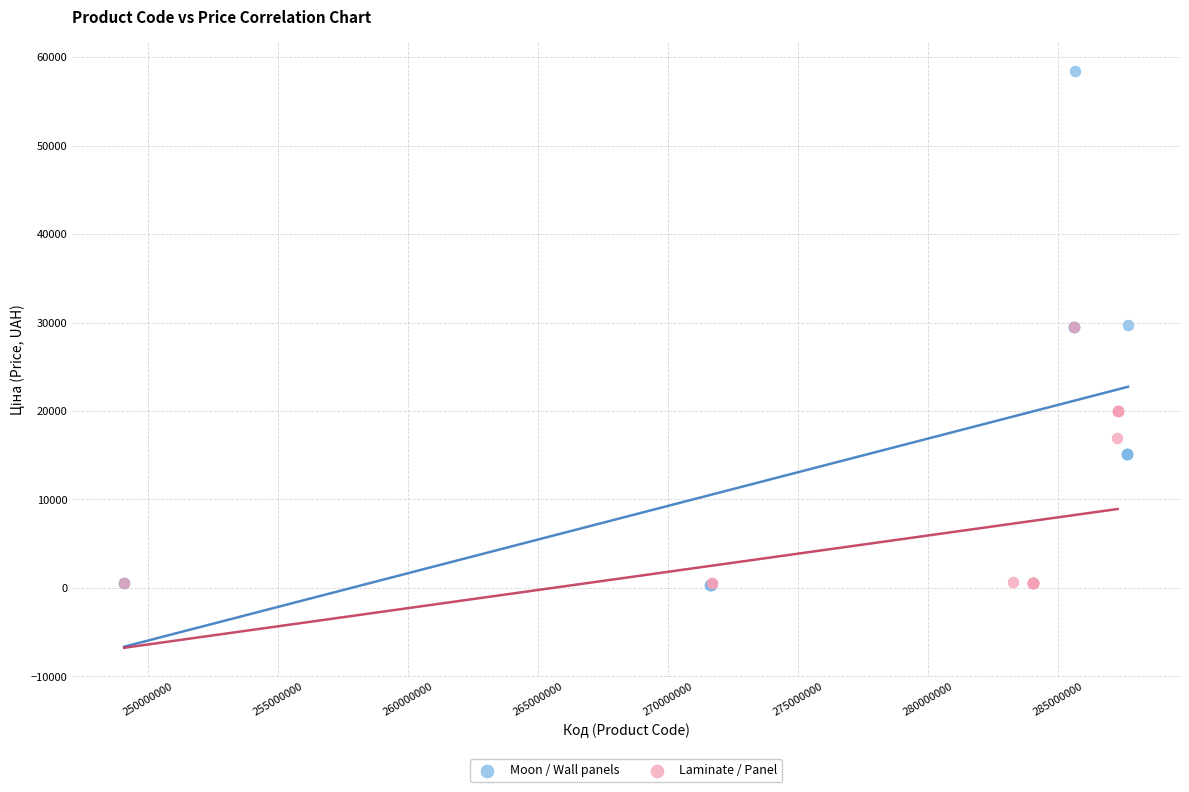

Which series contains the highest Y value?

Moon / Wall panels